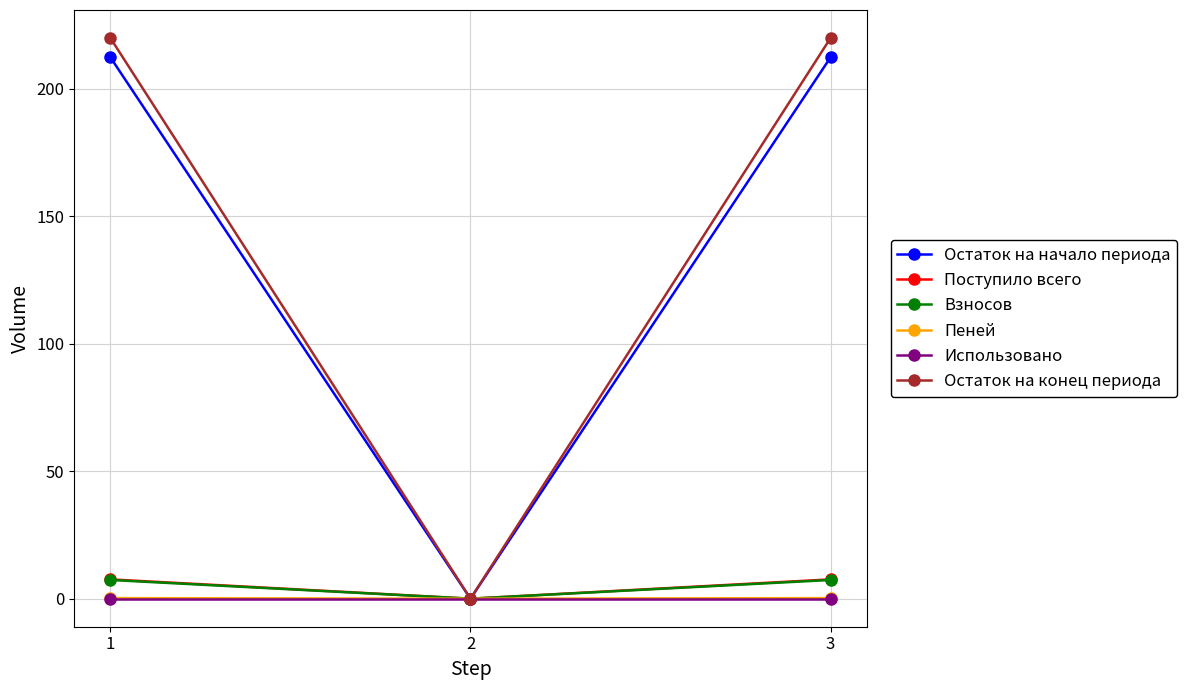

Which series changed the most between 1 and 2?

Остаток на конец периода